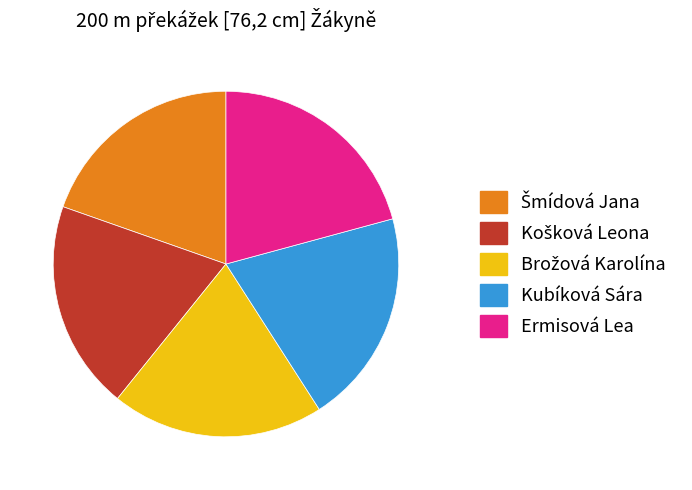

Which category has the biggest portion of the pie?

Ermisová Lea